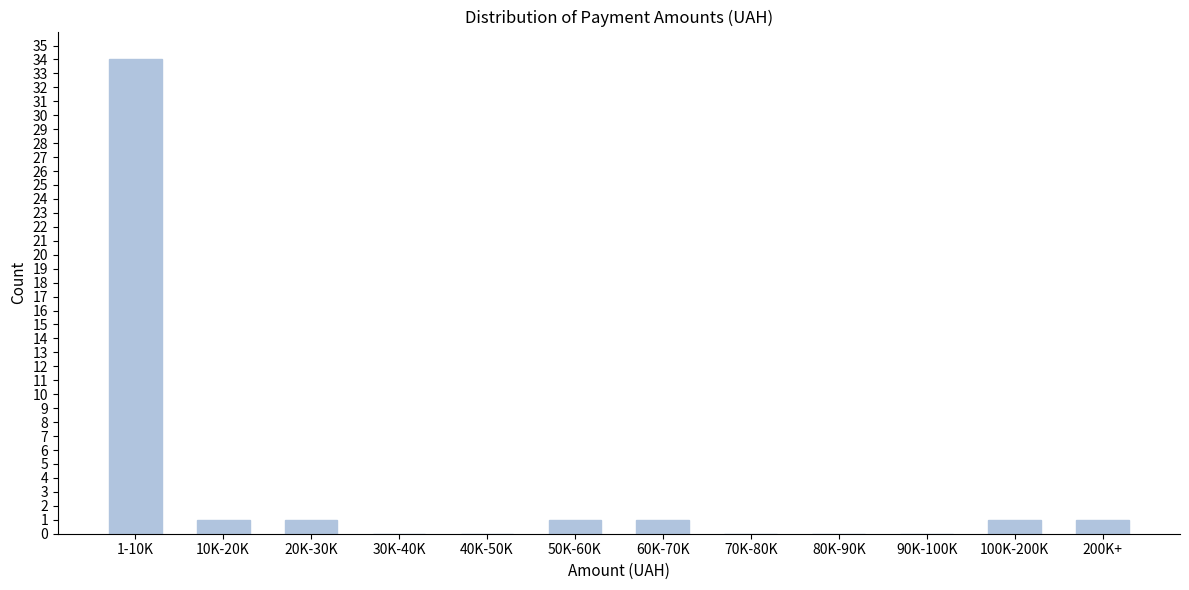

Reading right to left, list all the values displayed in this chart.

200K+=1	100K-200K=1	90K-100K=0	80K-90K=0	70K-80K=0	60K-70K=1	50K-60K=1	40K-50K=0	30K-40K=0	20K-30K=1	10K-20K=1	1-10K=34